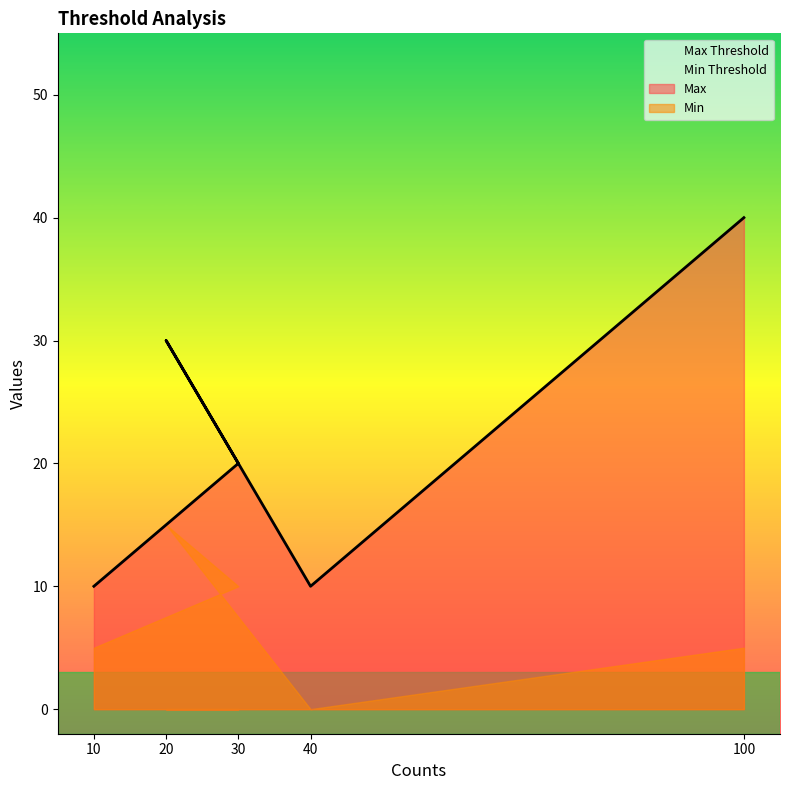

How many values in the Max series exceed 20?

2